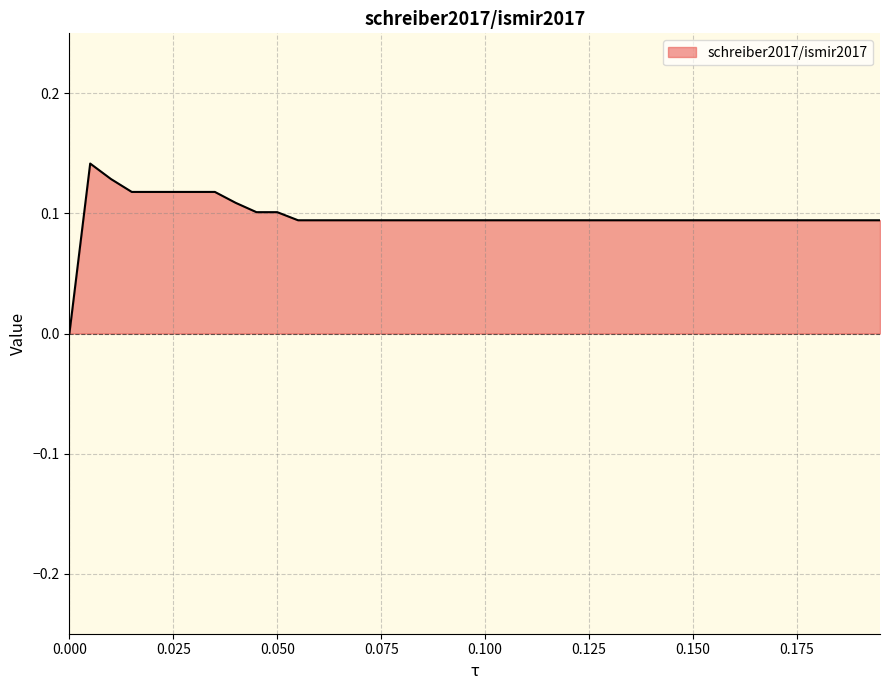

Is this an area chart (filled region under the line)?

Yes